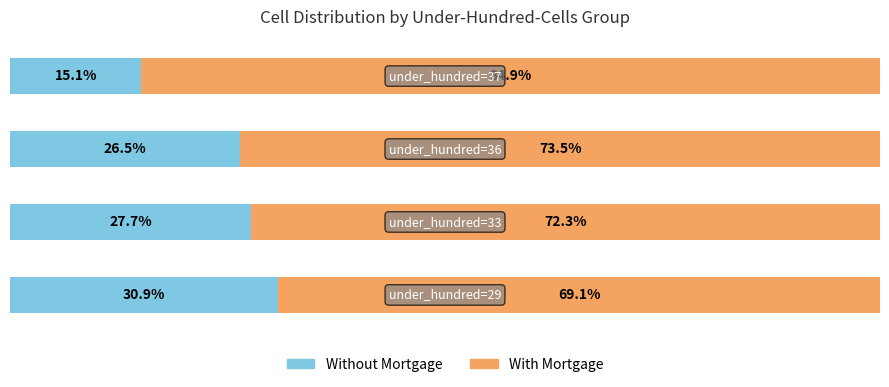

What is the difference between the second highest and minimum values in the With Mortgage series?

4.4